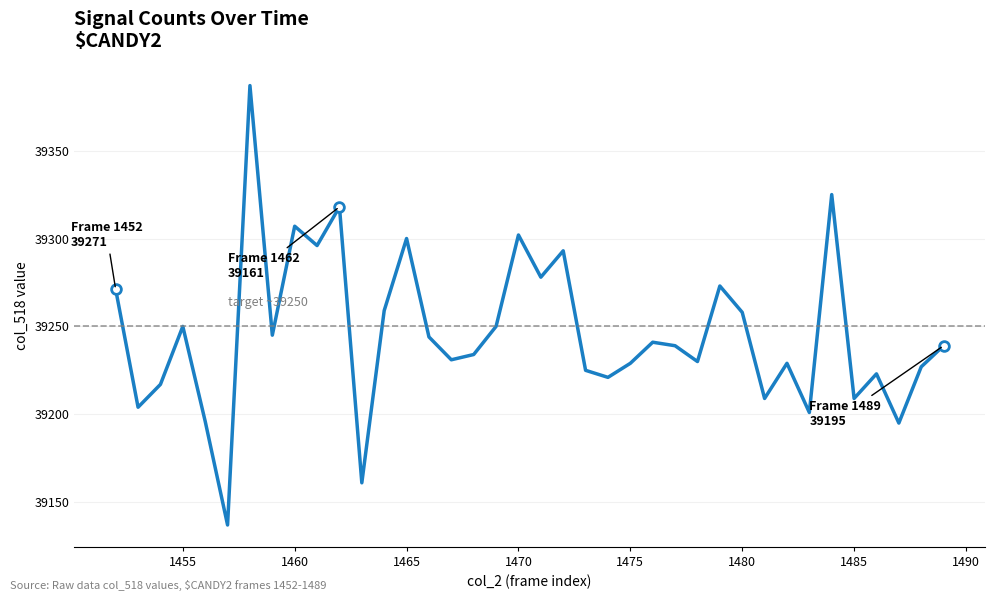

What is the smallest value displayed?

39137